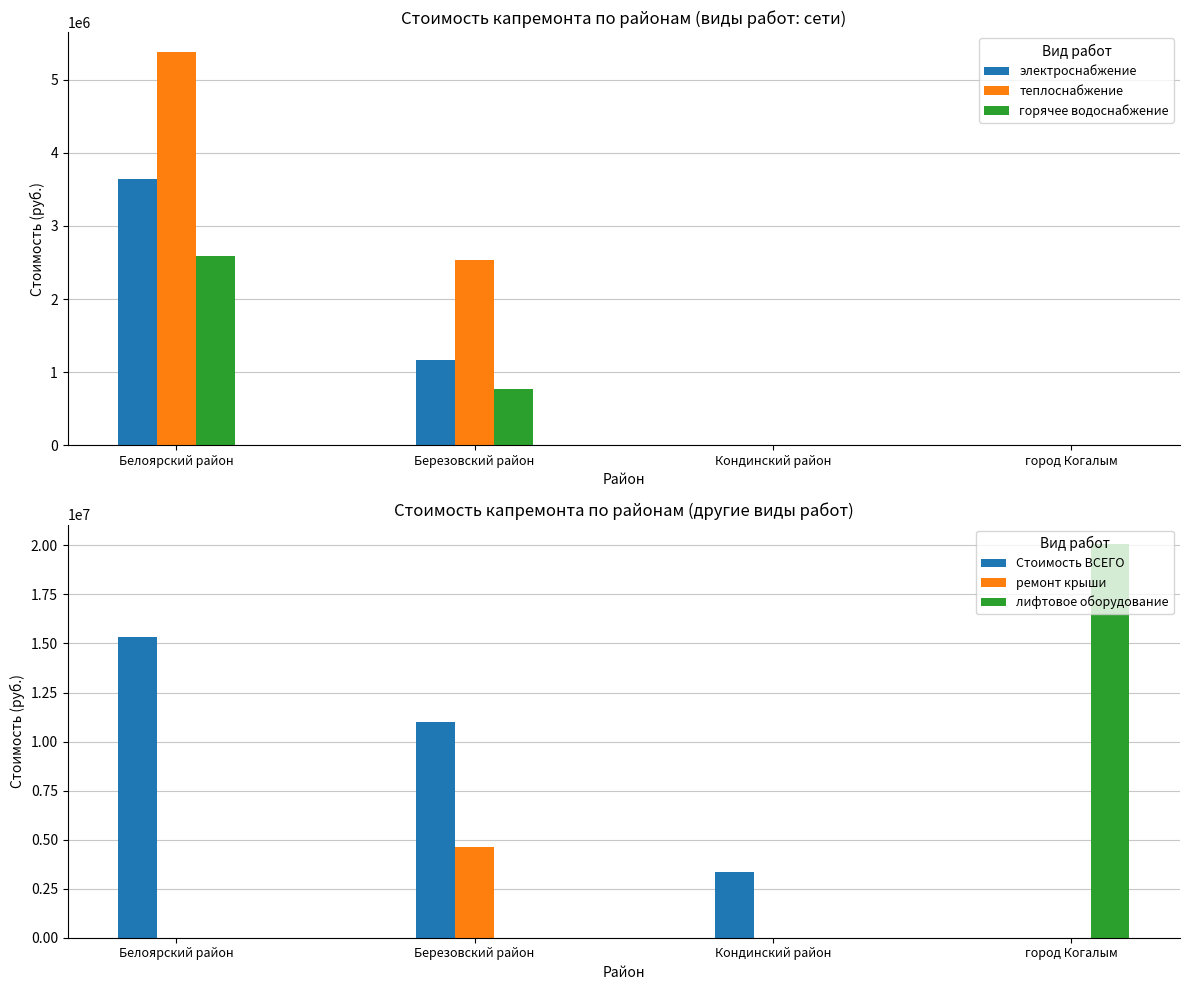

List the series in order of their peak value, highest first.

лифтовое оборудование, Стоимость ВСЕГО, теплоснабжение, ремонт крыши, электроснабжение, горячее водоснабжение